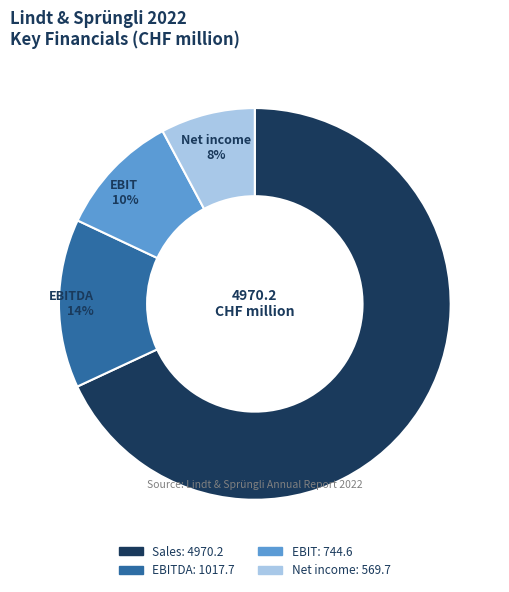

What percentage is the Sales slice, to the nearest percent?

68%